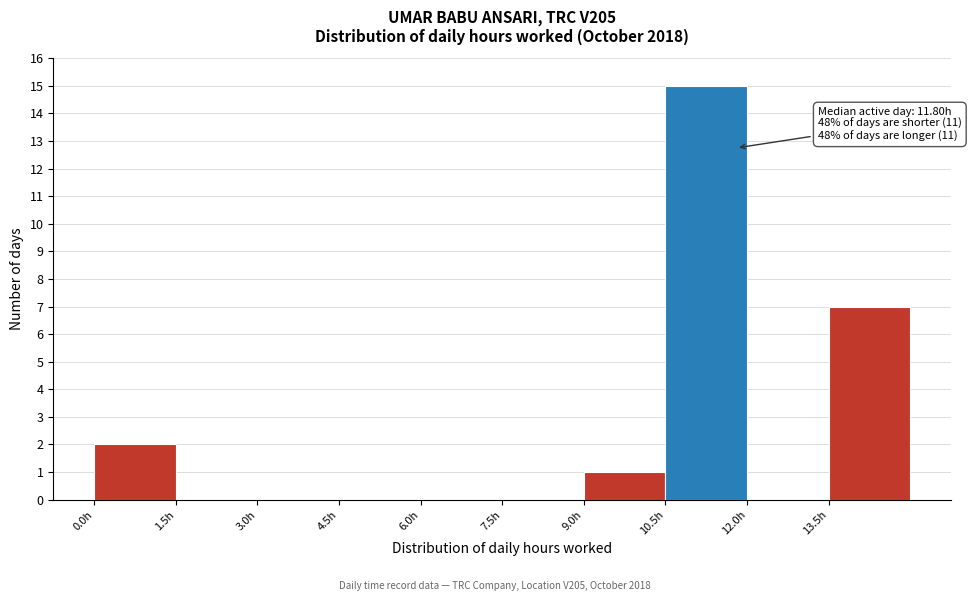

Over which range of the x-axis is the bar tallest?

10.5 to 12.0